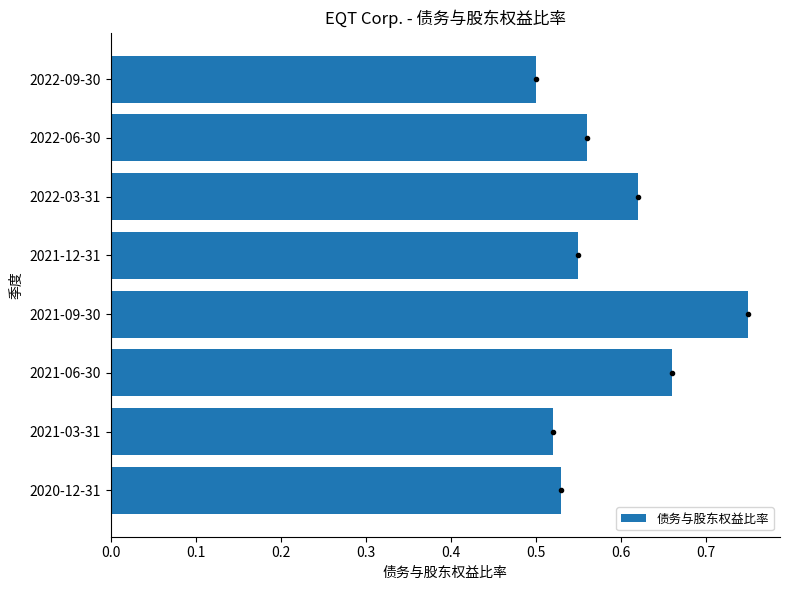

Does the chart contain stacked bars?

No